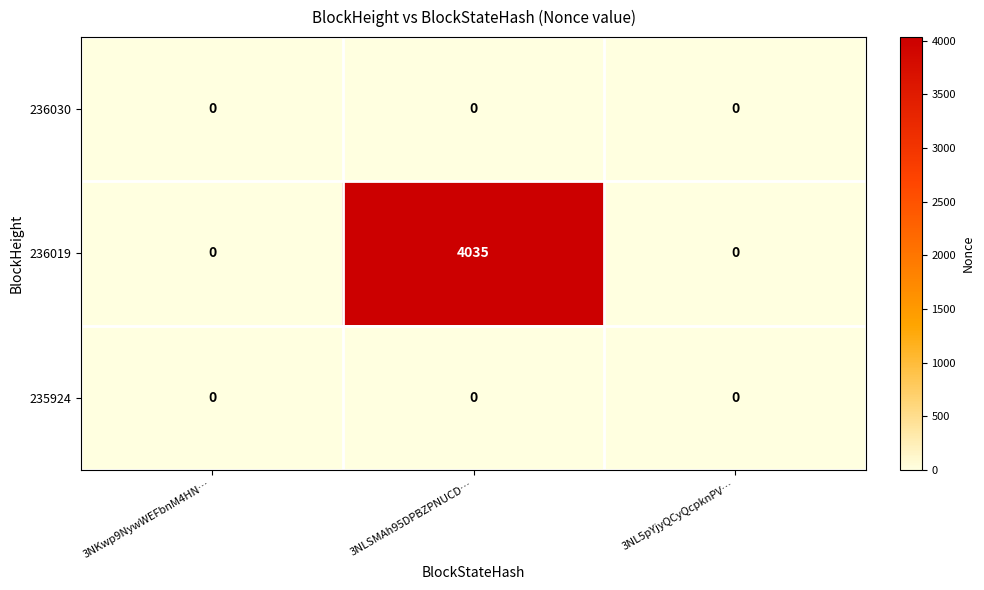

Which series has the largest total across all categories?

236019